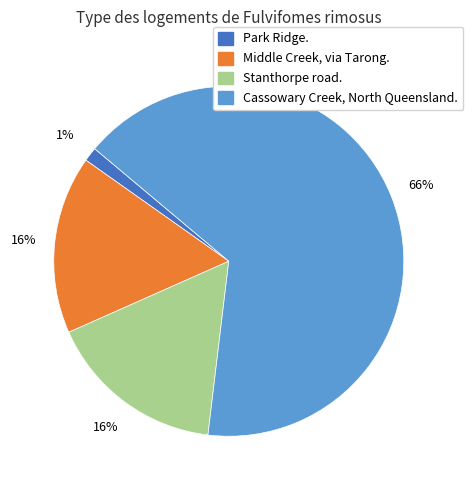

To the nearest percent, what is the average slice percentage?

25%